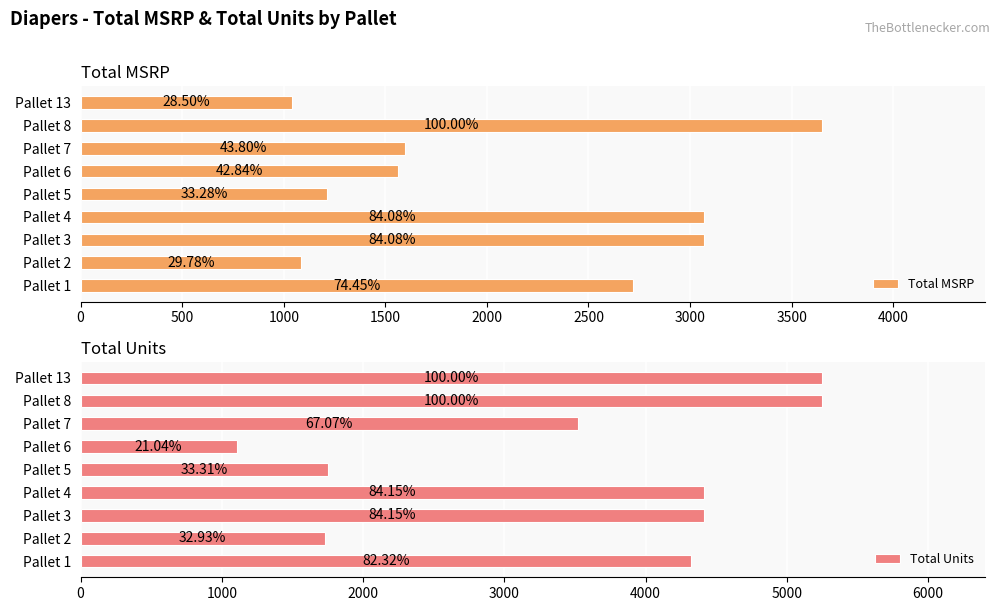

How many data points in Total Units are less than 4320?

4